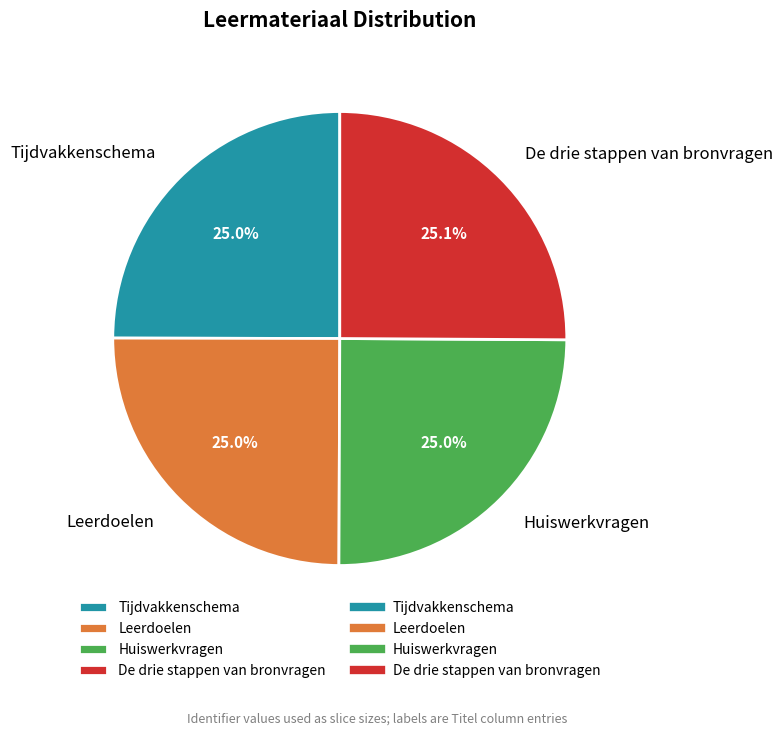

What portion of the pie excludes Huiswerkvragen?

75.0%